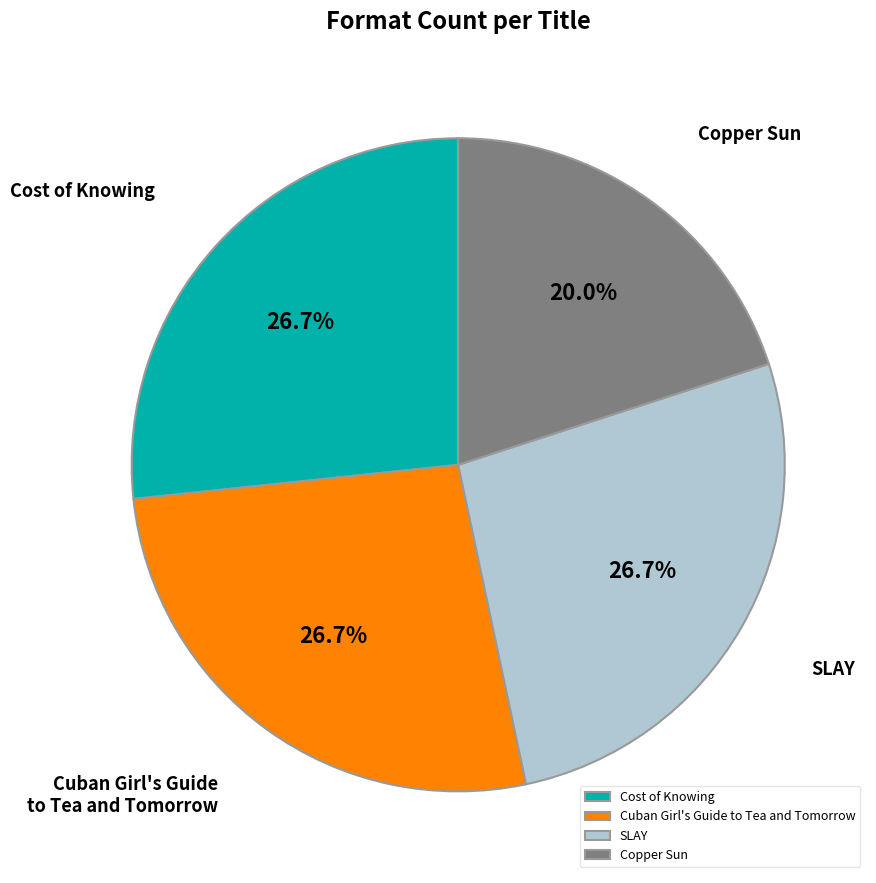

Is it true that SLAY is 21% of the pie?

False